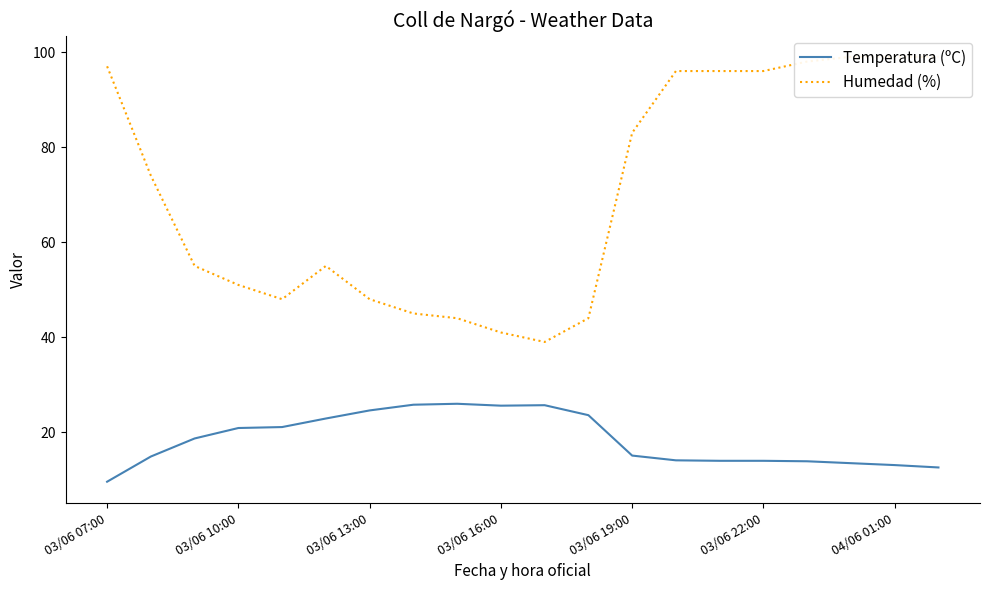

What is the difference between the maximum and minimum values in the Humedad (%) series?

60.0